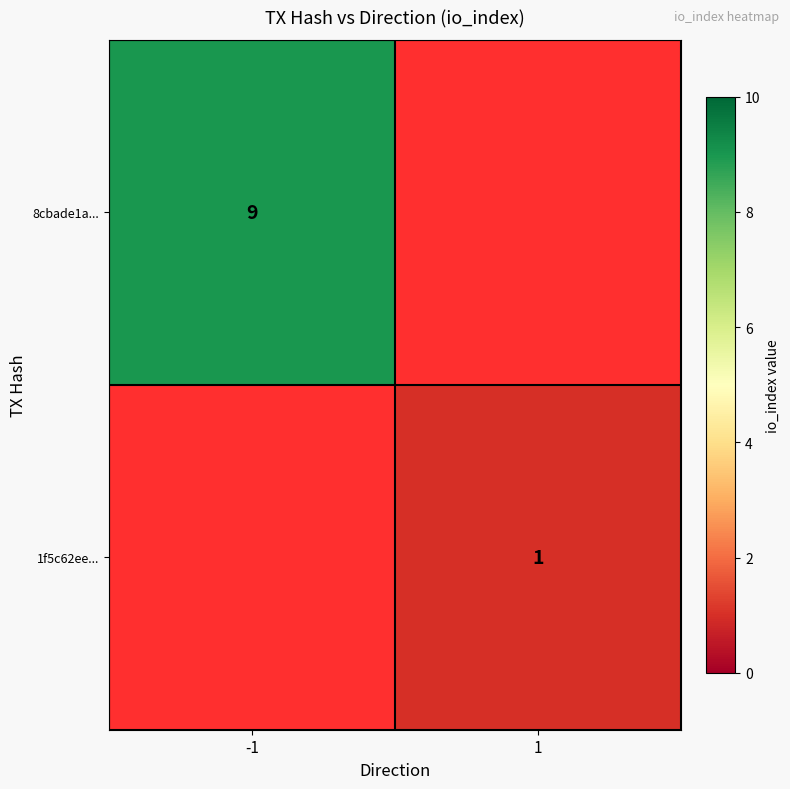

True or false: 1f5c62ee... has a value of 1 at 1.

True